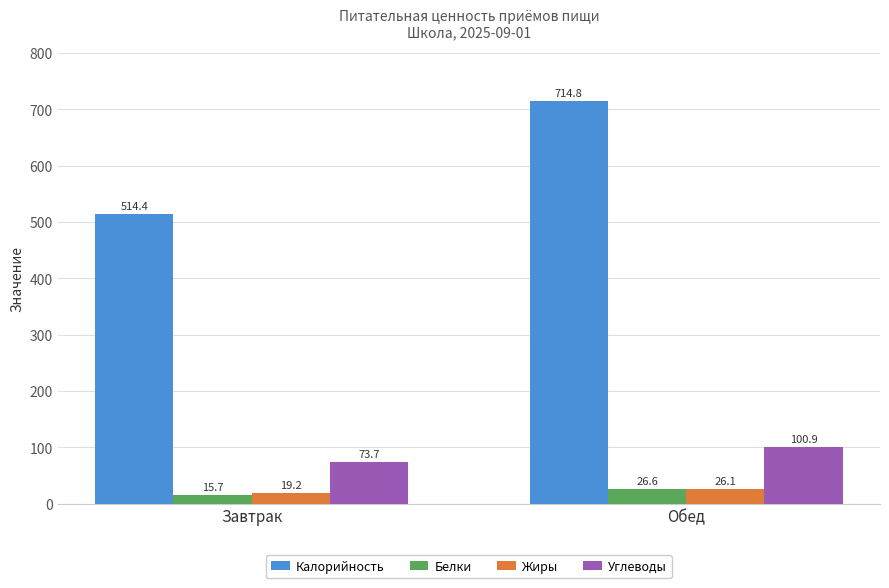

What is the difference between the maximum and minimum values in the Калорийность series?

200.4